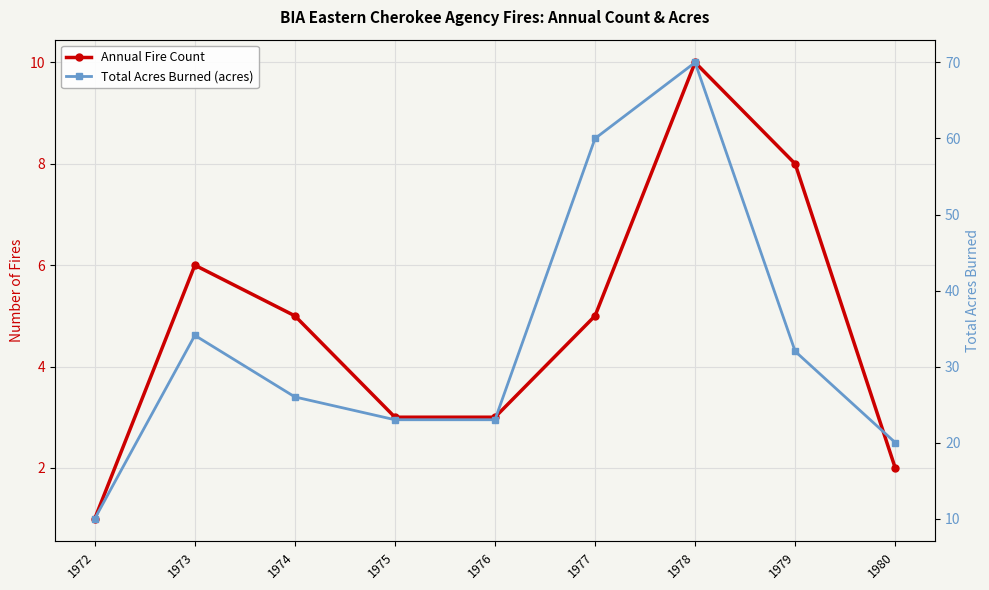

True or false: Annual Fire Count and Total Acres Burned (acres) intersect in this chart.

False